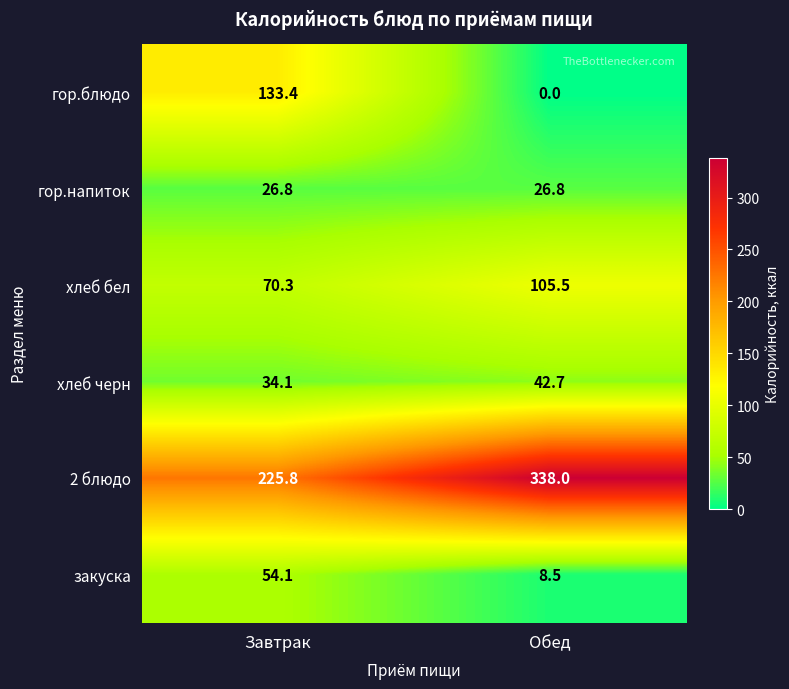

What is the difference between the хлеб бел values at Завтрак and Обед?

35.2